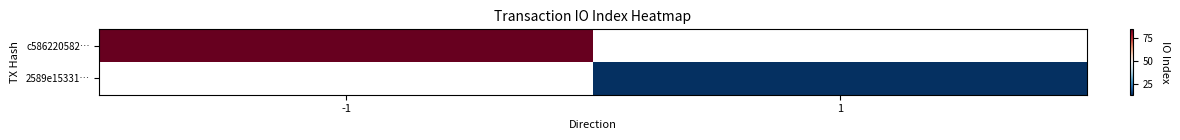

How many positive values does the c586220582… series have?

1